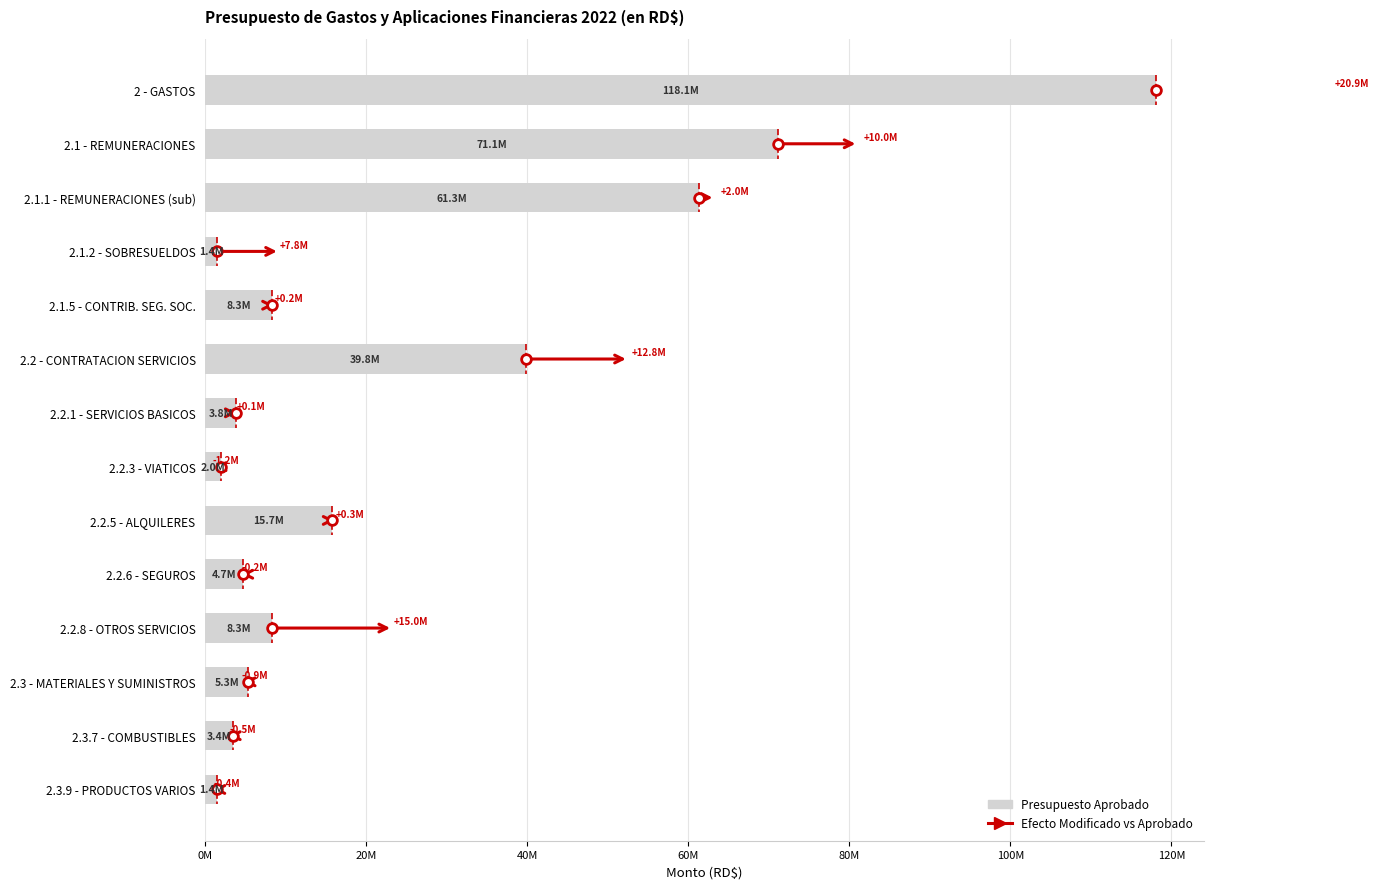

What is the difference between the maximum and minimum values?

116697624